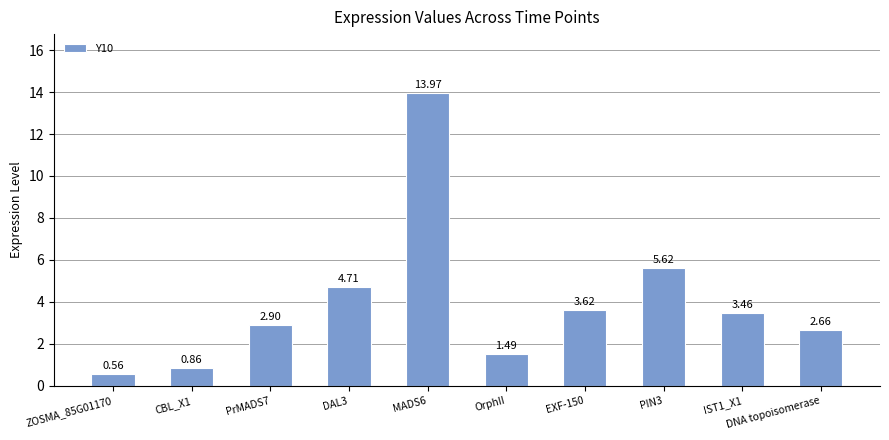

List the labels in order of value, largest first.

MADS6, PIN3, DAL3, EXF-150, IST1_X1, PrMADS7, DNA topoisomerase, OrphII, CBL_X1, ZOSMA_85G01170